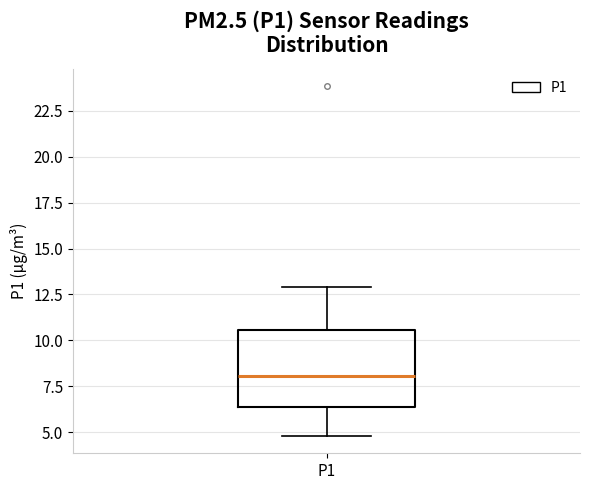

Transcribe this box plot: give where the median line is, the range the box spans, and where the two whiskers end, as read against the y-axis. The values are not printed on the chart, so give them approximately, as read against the axis.

median 8.0, box 6.5 to 10.5, whiskers 5.0 to 13.0